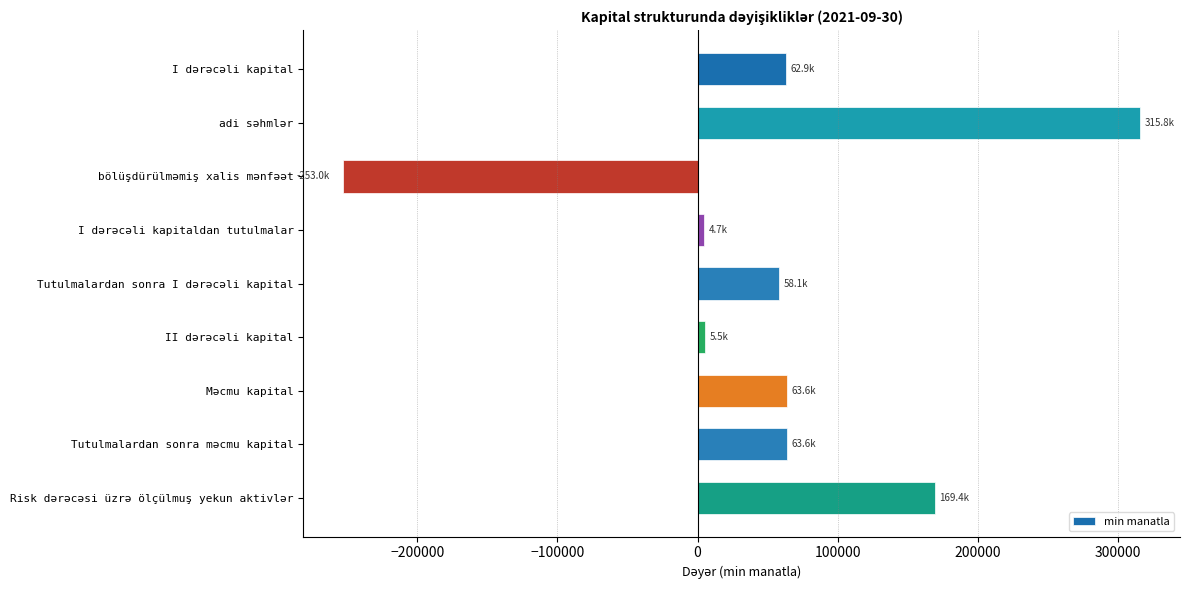

What is the maximum value shown in the chart?

315815.0